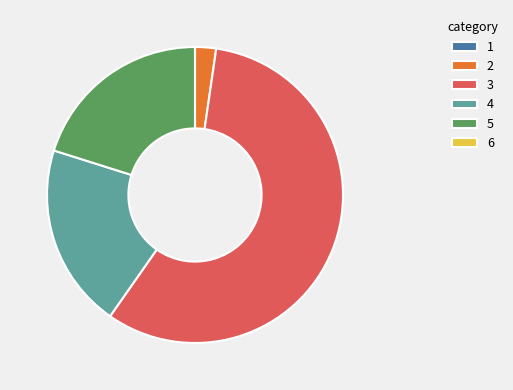

What is the majority slice?

3